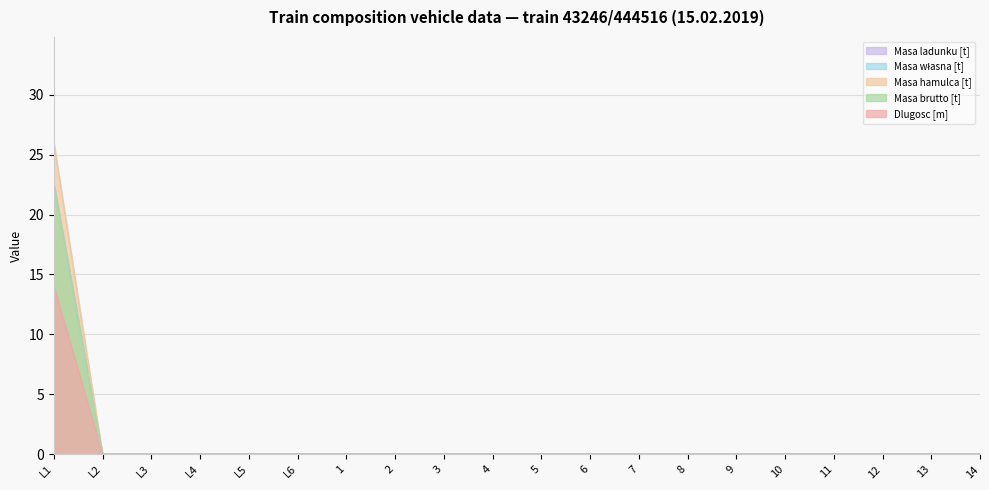

The value of Dlugosc [m] at 5 is -4.6. True or false?

False